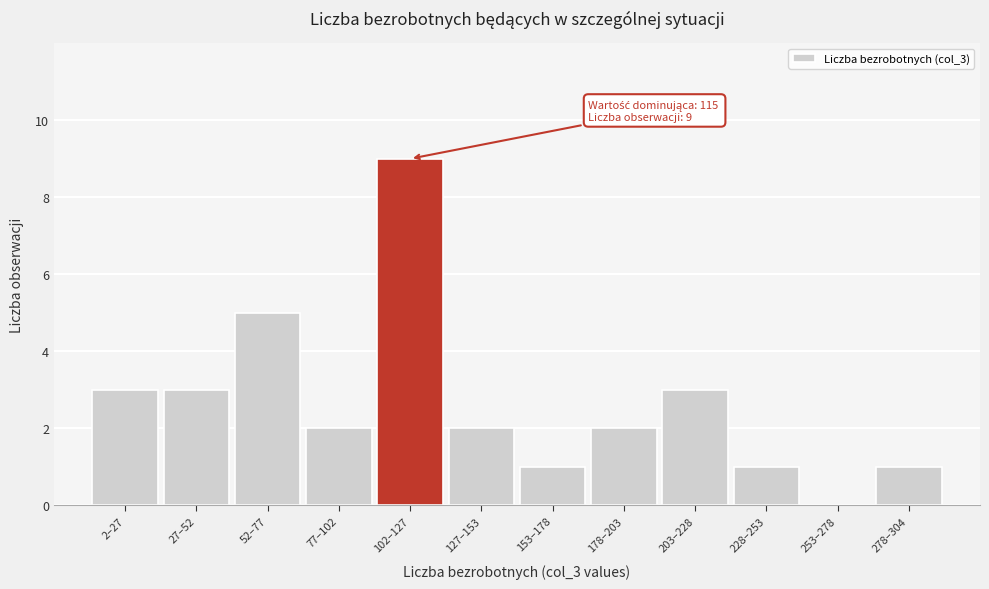

Reading left to right, what are all the values shown in this chart?

2–27=3	27–52=3	52–77=5	77–102=2	102–127=9	127–153=2	153–178=1	178–203=2	203–228=3	228–253=1	253–278=0	278–304=1